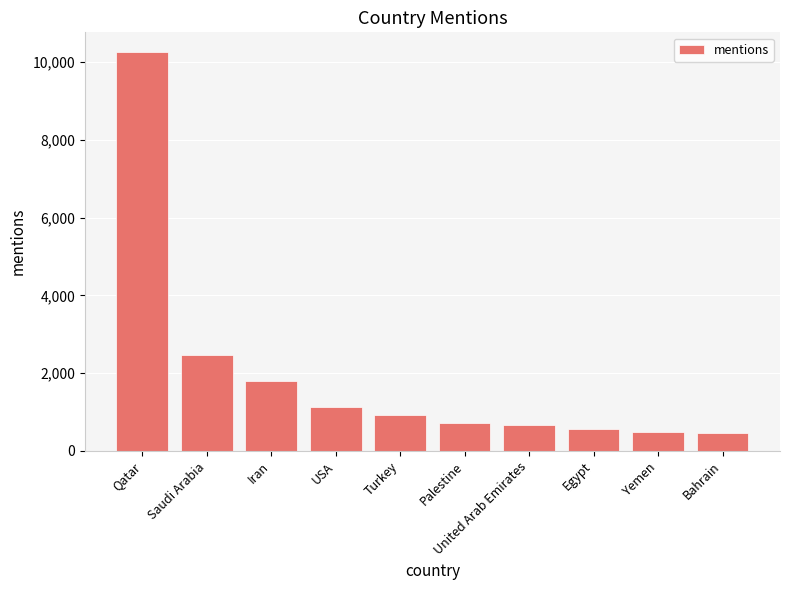

Does the chart contain stacked bars?

No